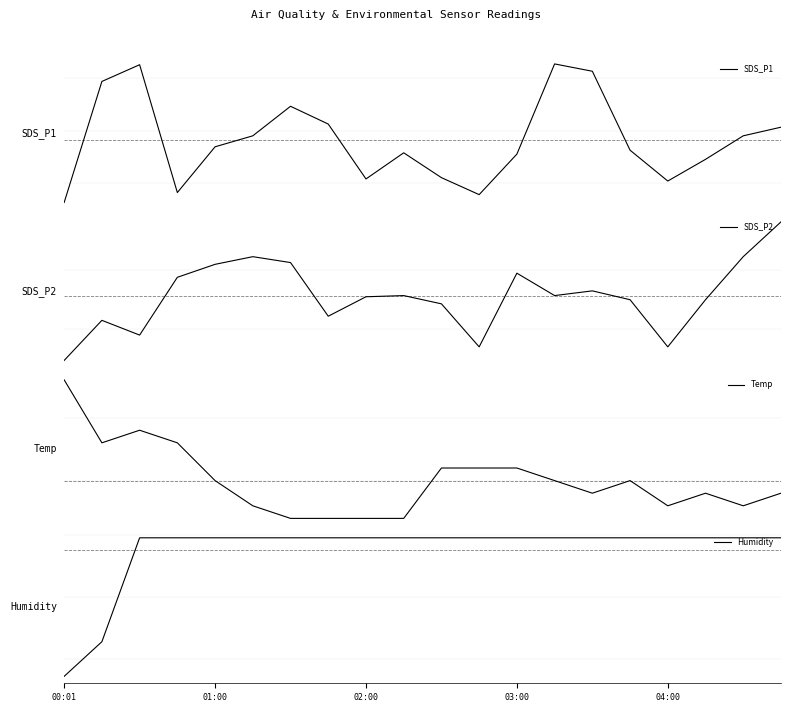

At 04:00, list the series in order from smallest to largest.

SDS_P2, Temp, SDS_P1, Humidity